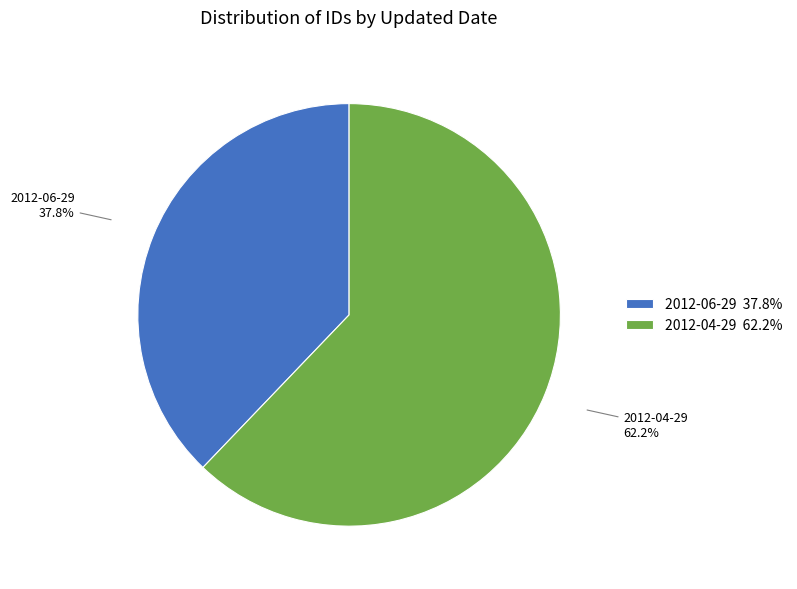

Between 2012-04-29 and 2012-06-29, which is larger?

2012-04-29